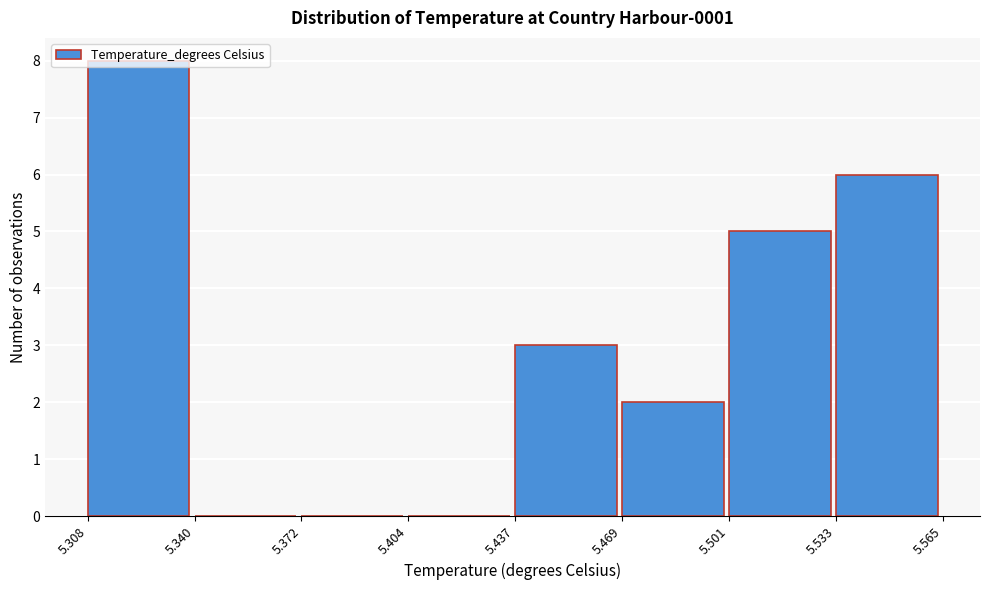

Reading left to right, list every bar in this chart as the range it spans on the x-axis followed by its height. The values are not printed on the chart, so give them approximately, as read against the axis.

5.308 to 5.340: 8
5.340 to 5.372: 0
5.372 to 5.404: 0
5.404 to 5.437: 0
5.437 to 5.469: 3
5.469 to 5.501: 2
5.501 to 5.533: 5
5.533 to 5.565: 6